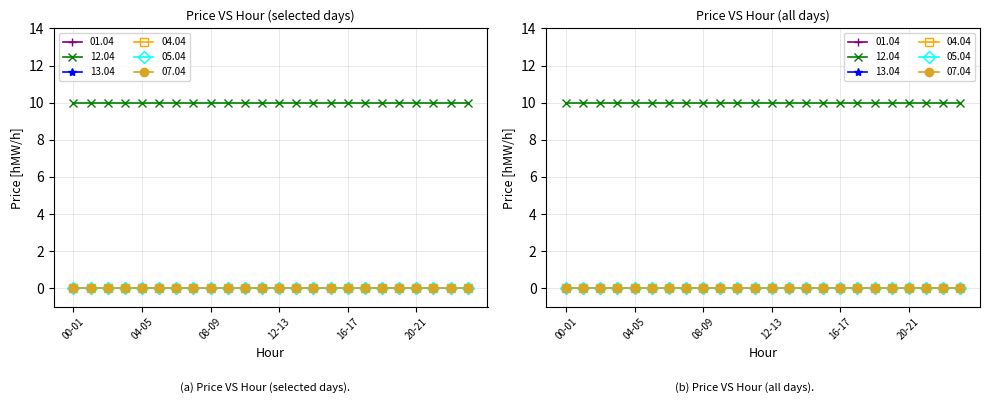

Does the chart have visible grid lines?

Yes